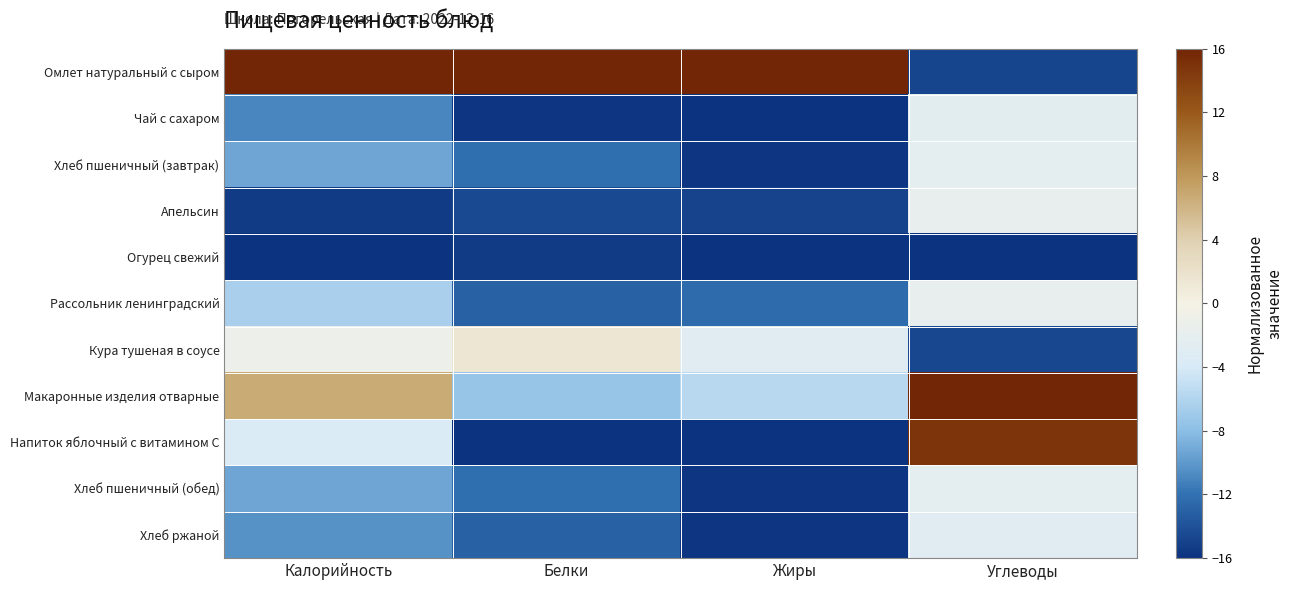

Between Жиры and Калорийность, which is larger?

Жиры